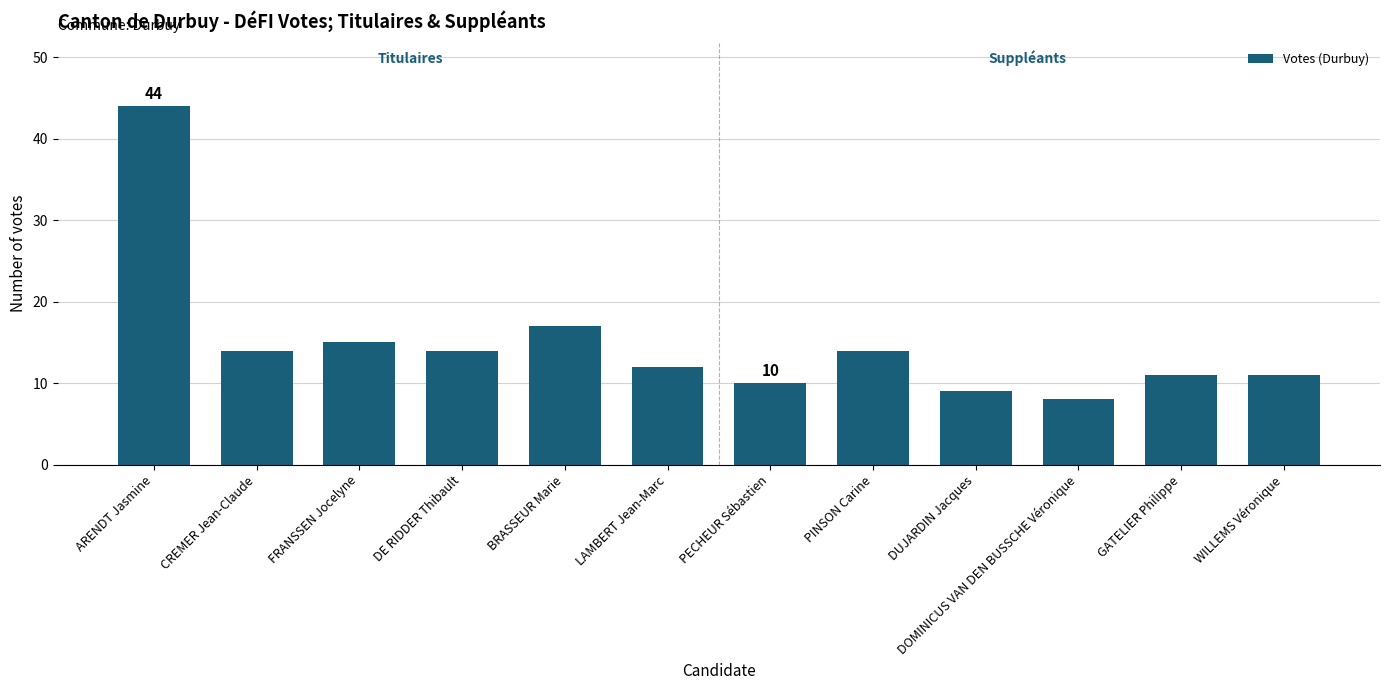

What is the label of the 8th bar from the left?

PINSON Carine